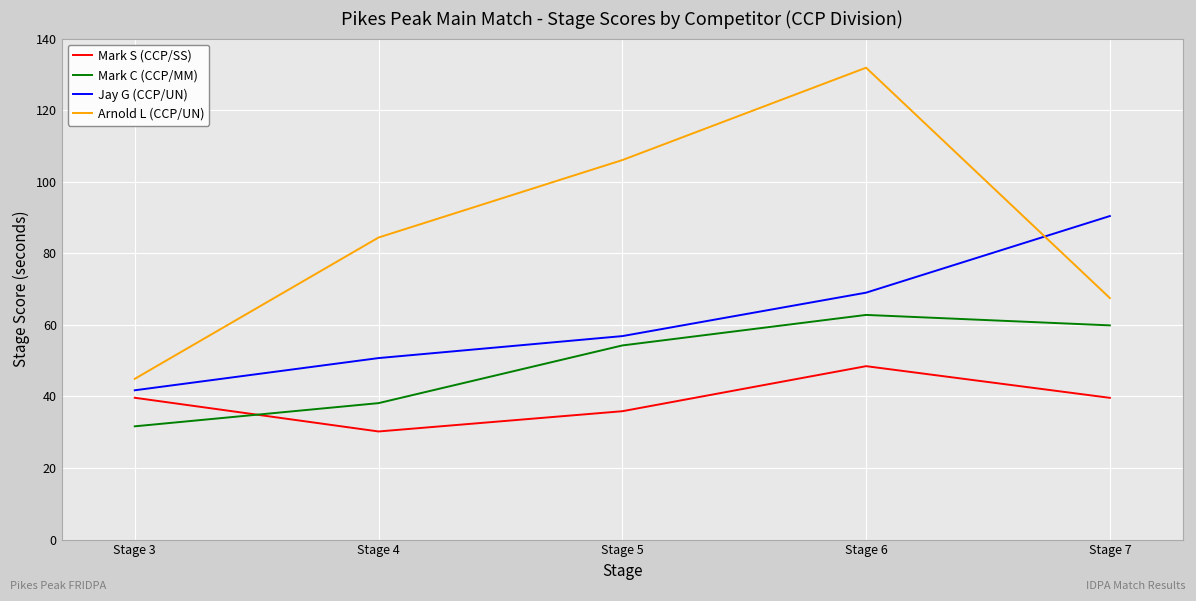

What is the difference between the maximum and minimum values in the Jay G (CCP/UN) series?

48.7